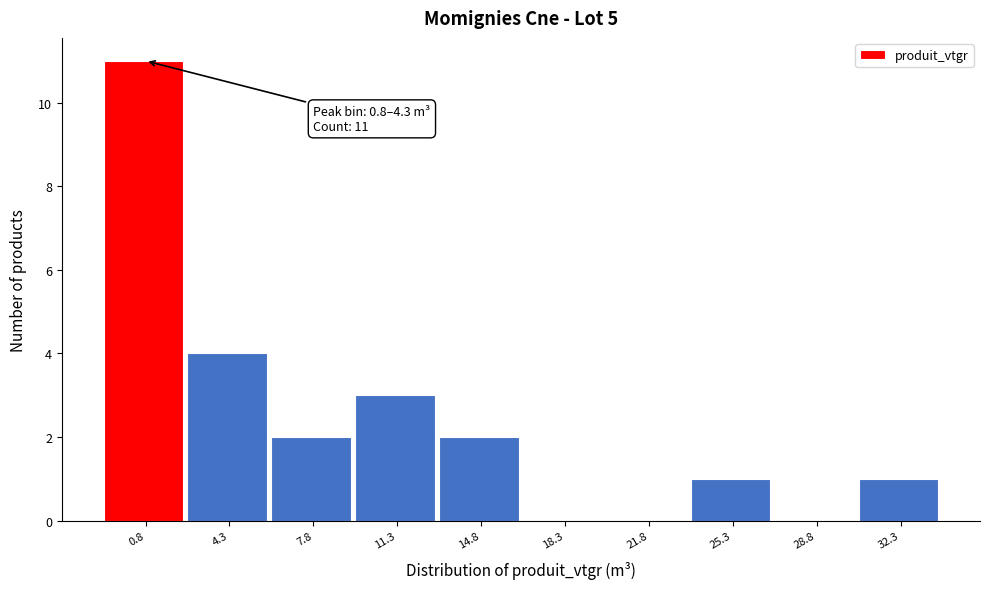

Reading right to left, list all the values displayed in this chart.

32.3=1	28.8=0	25.3=1	21.8=0	18.3=0	14.8=2	11.3=3	7.8=2	4.3=4	0.8=11